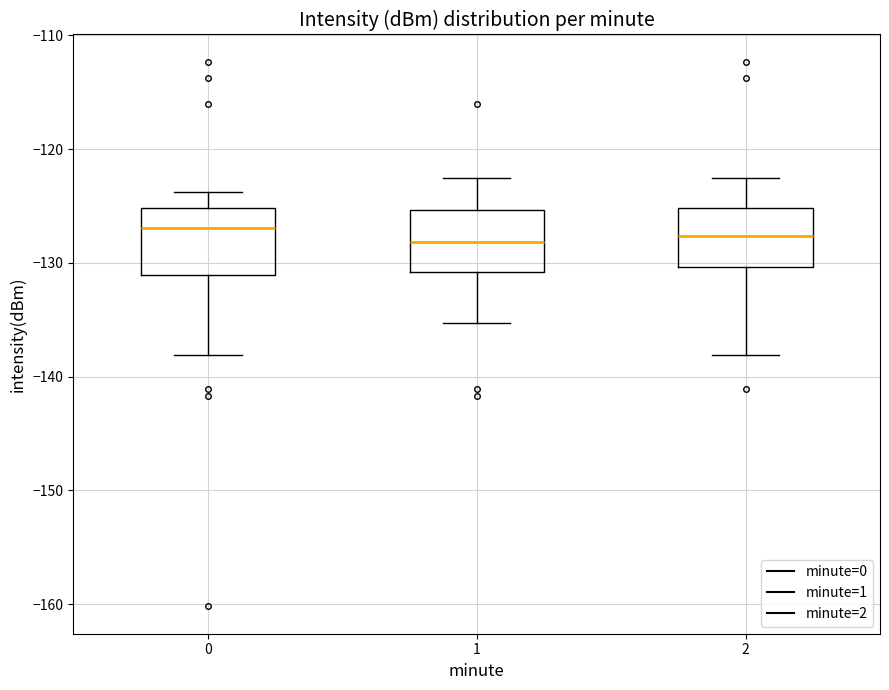

Reading left to right, read every box against the y-axis: the position of its median line, the range the box covers, and the ends of its whiskers. The values are not printed on the chart, so give them approximately, as read against the axis.

0: median -127, box -131 to -125, whiskers -138 to -124
1: median -128, box -131 to -125, whiskers -135 to -123
2: median -128, box -130 to -125, whiskers -138 to -123